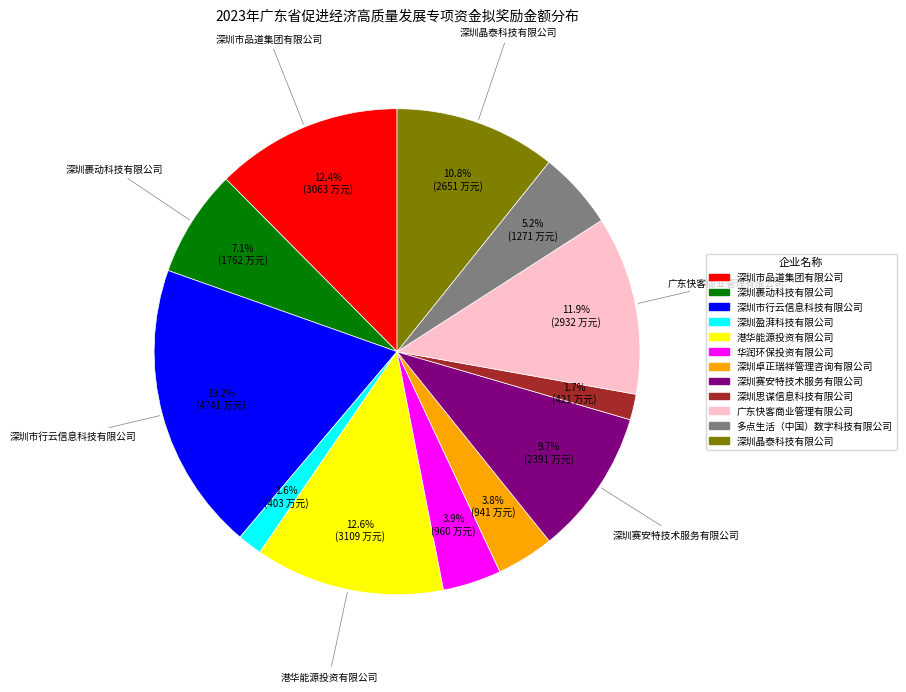

Between 深圳盈湃科技有限公司 and 深圳市行云信息科技有限公司, which is larger?

深圳市行云信息科技有限公司